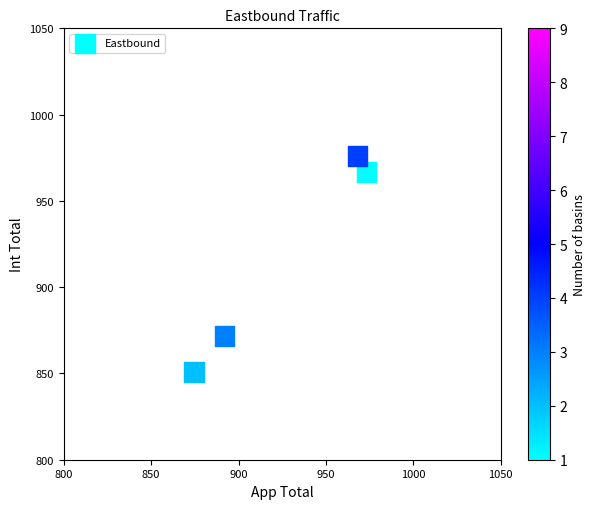

What Y value in the scatter plot is closest to 913?

871.7